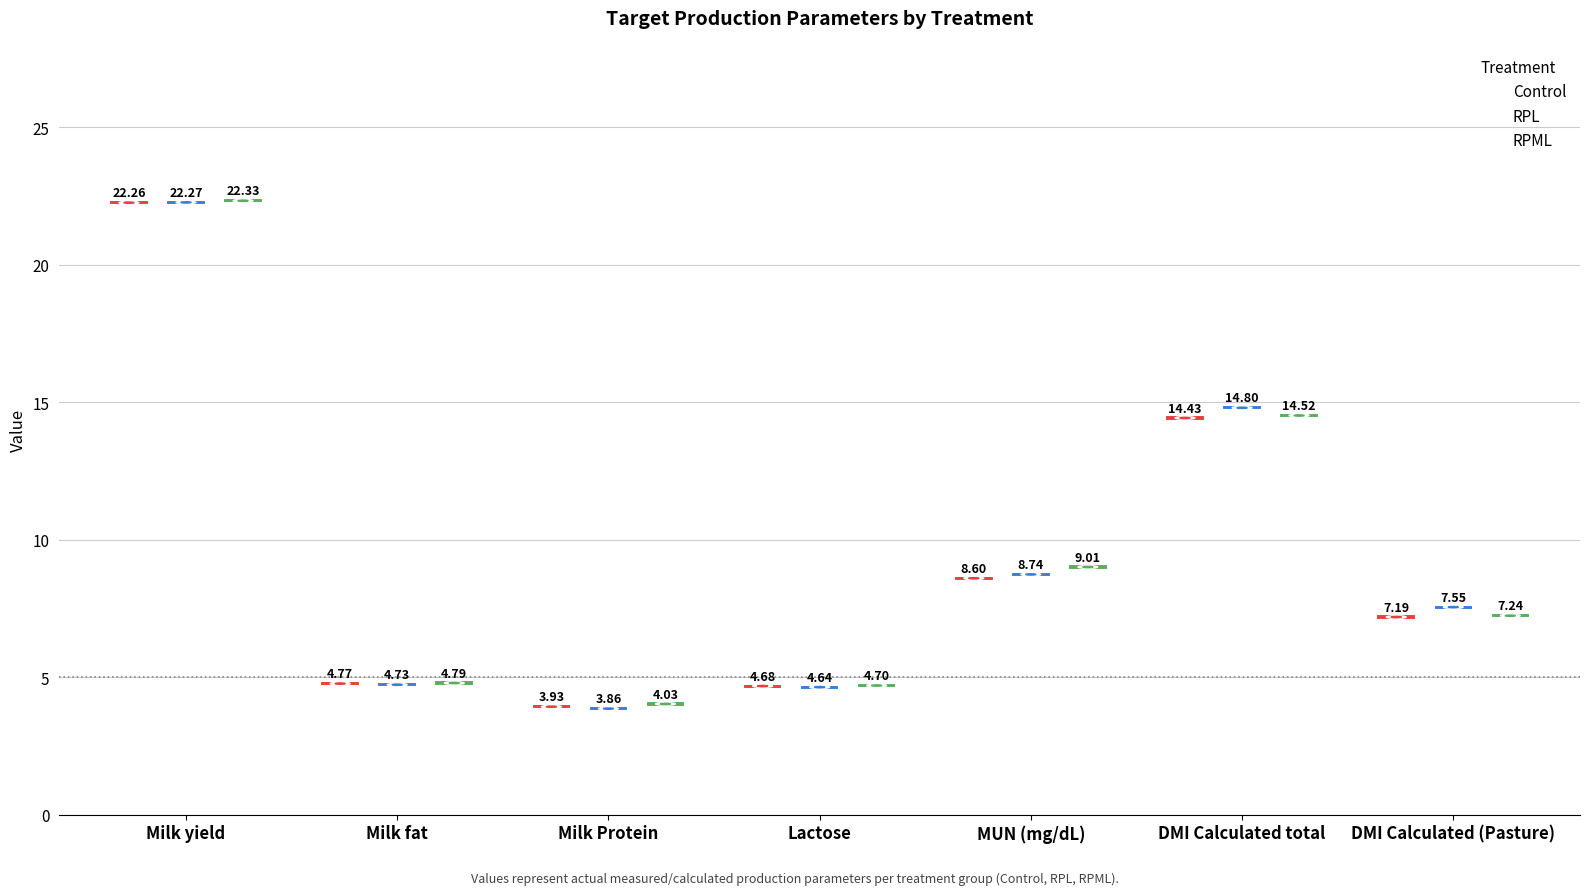

Rank the categories by RPL value from lowest to highest.

Milk Protein, Lactose, Milk fat, DMI Calculated (Pasture), MUN (mg/dL), DMI Calculated total, Milk yield